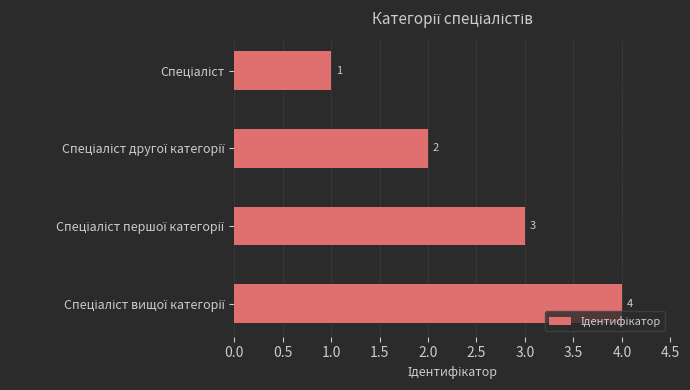

What is the value of the 4th bar from the top?

4